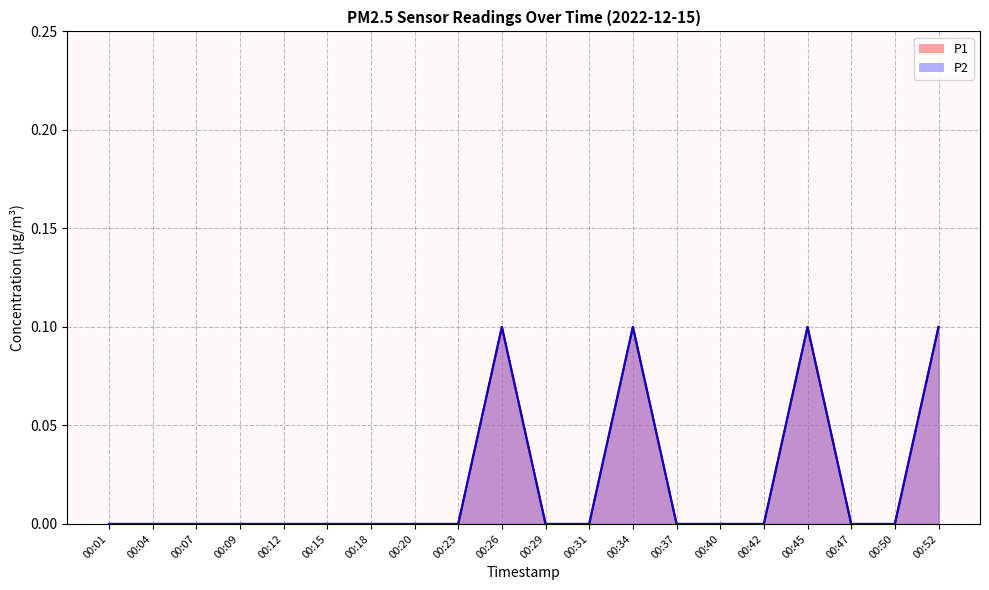

What are all the series names shown in the legend?

P1, P2